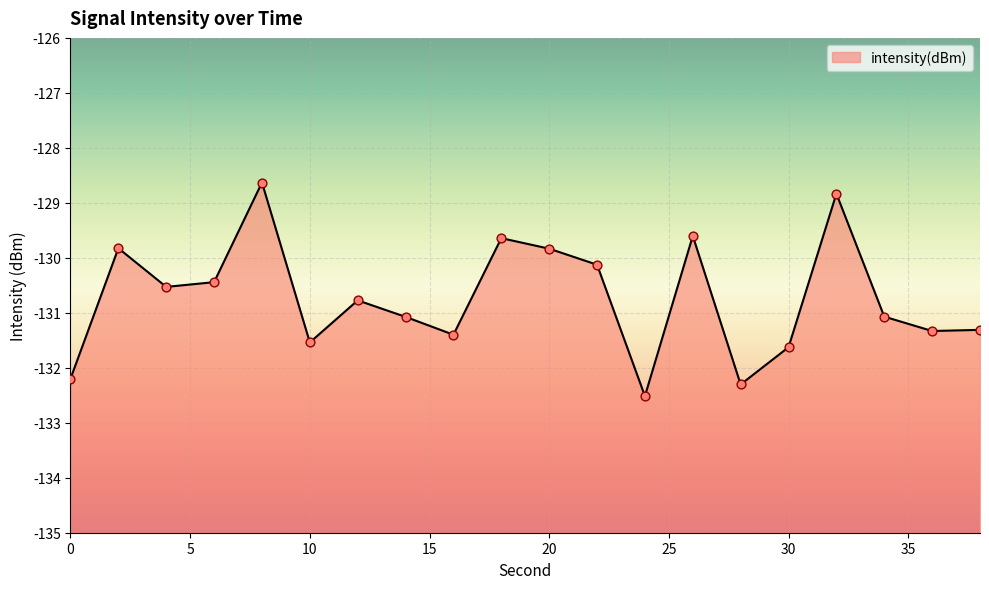

Which has a higher value, 18 or 20?

18